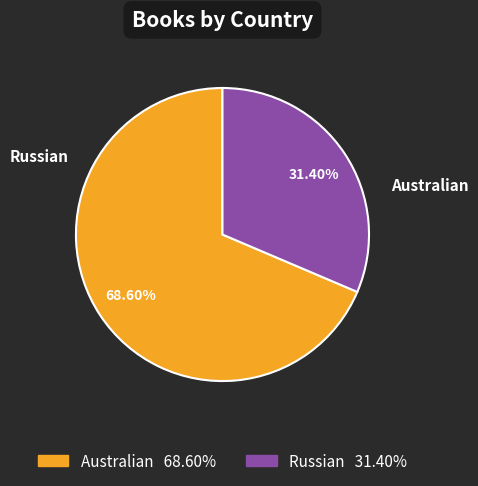

Count the number of slices in the pie.

2